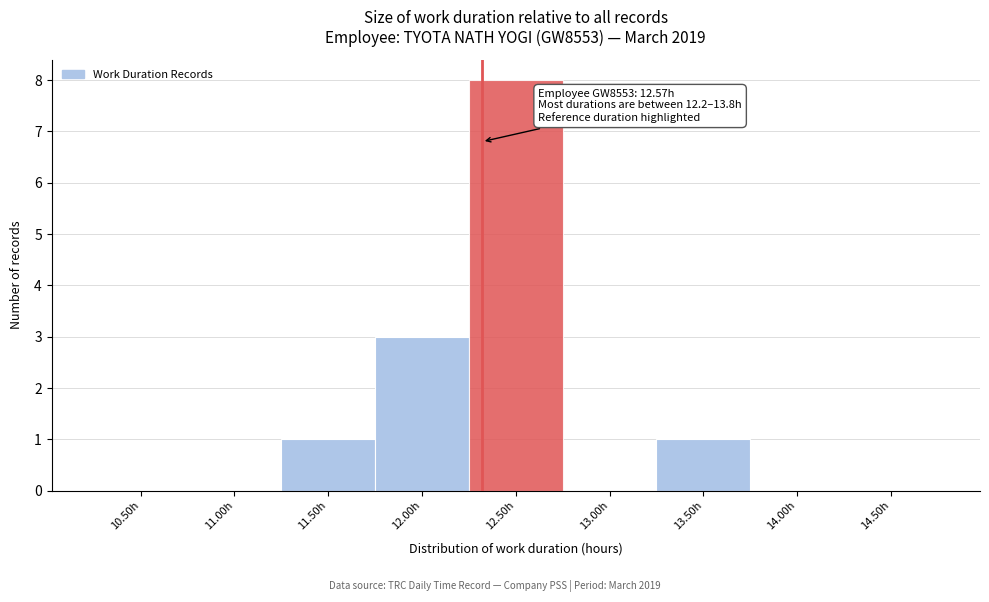

Reading right to left, list all the values displayed in this chart.

14.50h=0	14.00h=0	13.50h=1	13.00h=0	12.50h=8	12.00h=3	11.50h=1	11.00h=0	10.50h=0